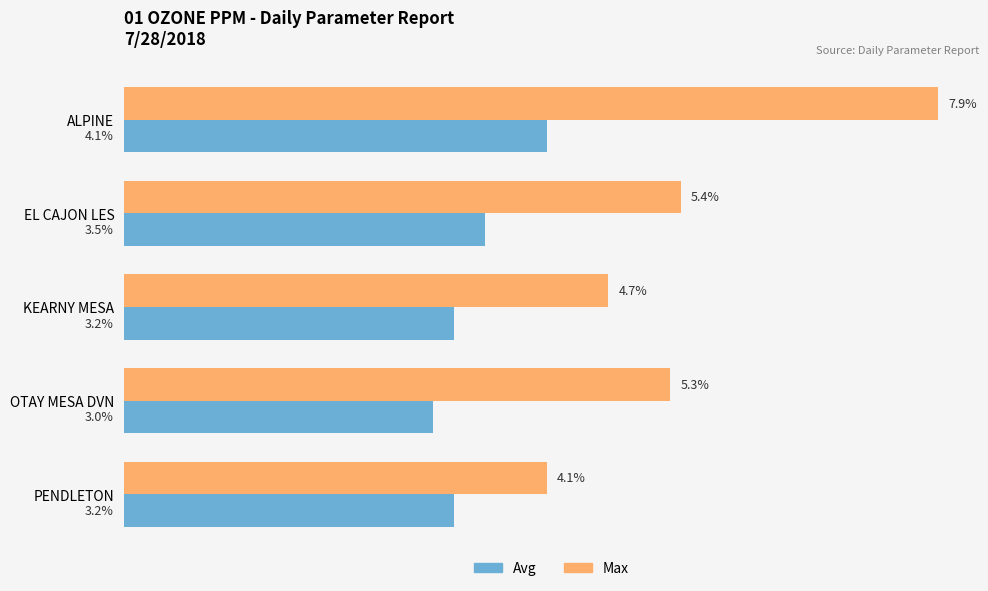

What are all the series names shown in the legend?

Avg, Max